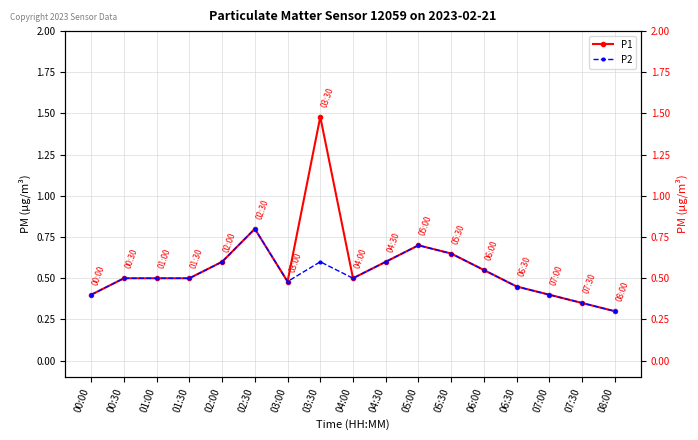

Reading right to left, what are all the values shown in this chart?

P1: 08:00=0.3	07:30=0.3	07:00=0.4	06:30=0.5	06:00=0.6	05:30=0.7	05:00=0.7	04:30=0.6	04:00=0.5	03:30=1.5	03:00=0.5	02:30=0.8	02:00=0.6	01:30=0.5	01:00=0.5	00:30=0.5	00:00=0.4
P2: 08:00=0.3	07:30=0.3	07:00=0.4	06:30=0.5	06:00=0.6	05:30=0.7	05:00=0.7	04:30=0.6	04:00=0.5	03:30=0.6	03:00=0.5	02:30=0.8	02:00=0.6	01:30=0.5	01:00=0.5	00:30=0.5	00:00=0.4